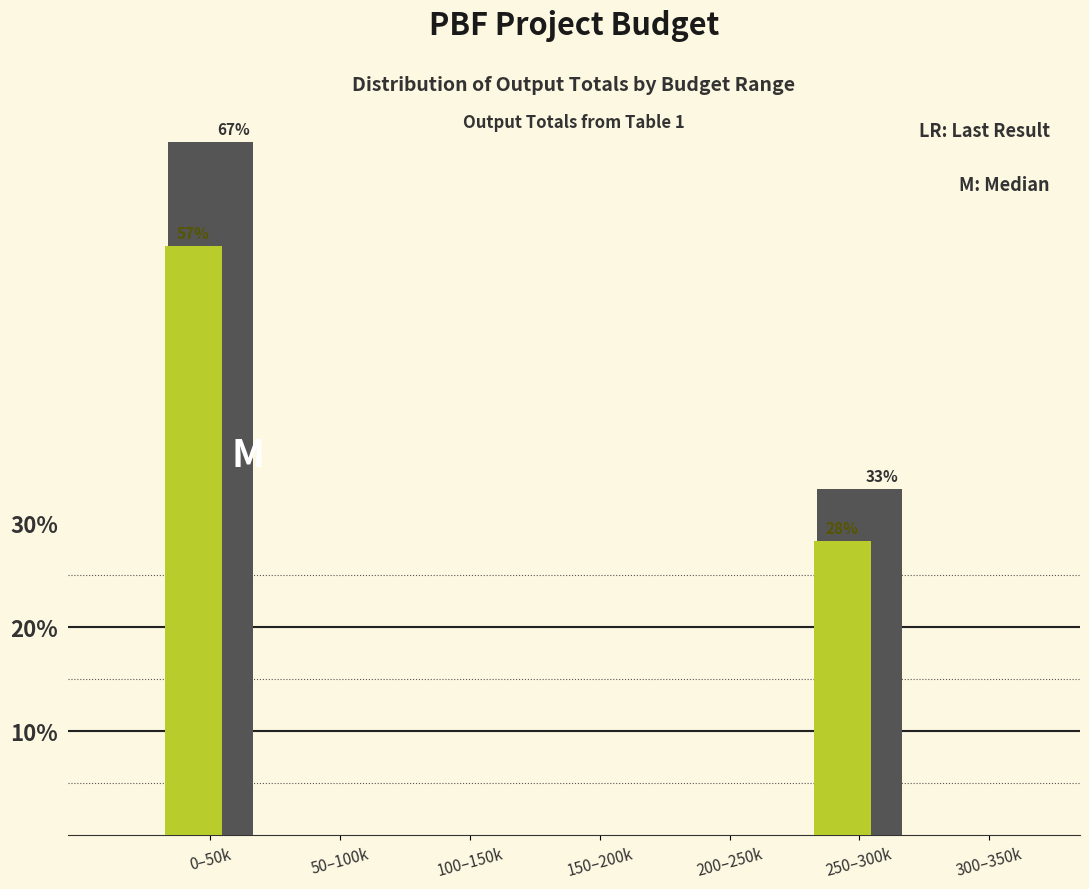

Are the bars horizontal?

No